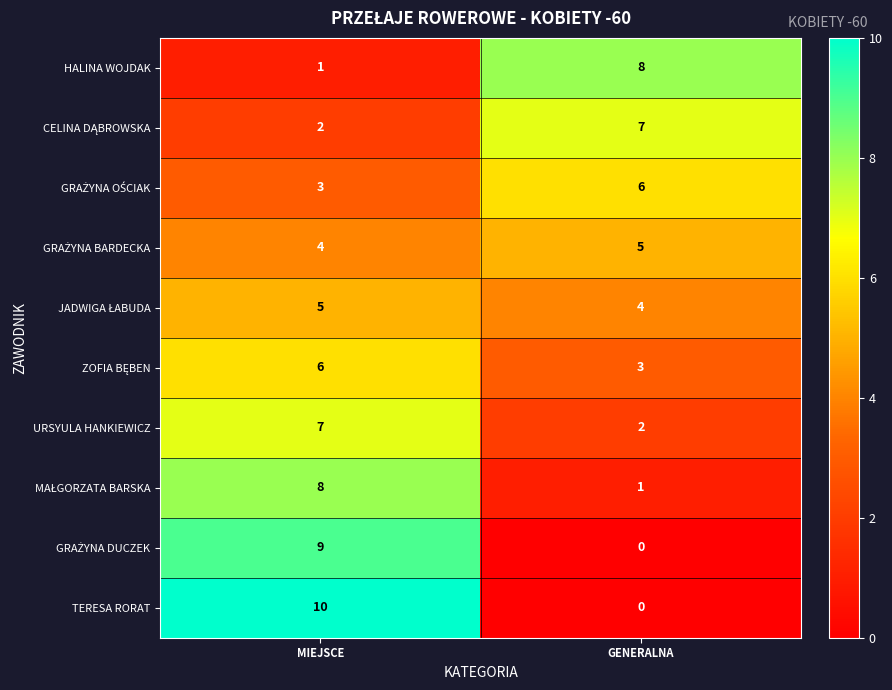

List the labels in order of HALINA WOJDAK value, smallest first.

MIEJSCE, GENERALNA